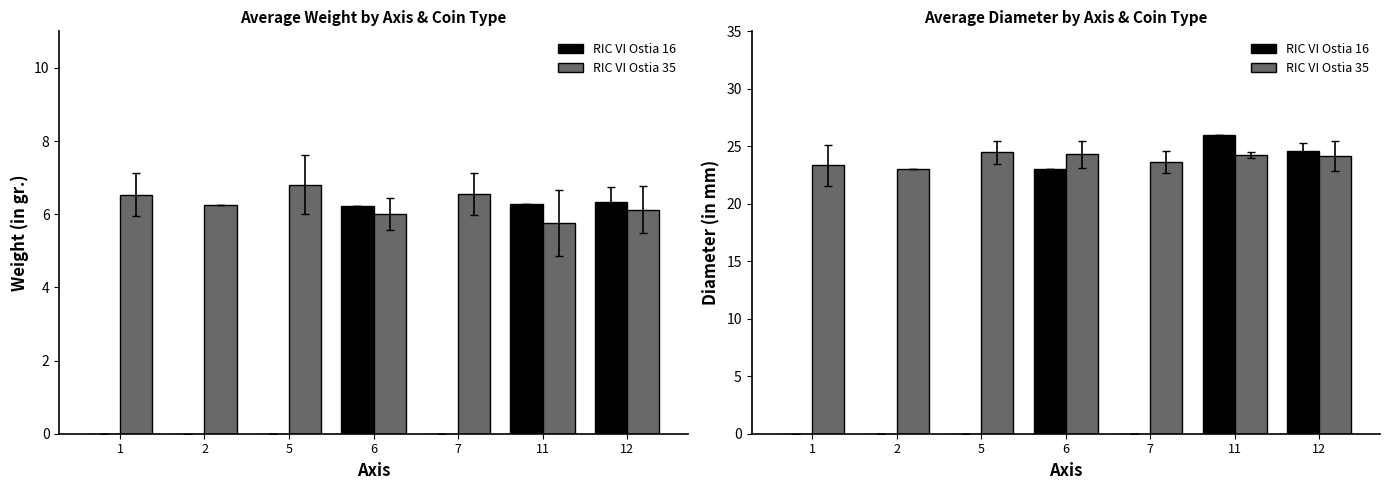

At 12, list the series in order from smallest to largest.

RIC VI Ostia 35, RIC VI Ostia 16